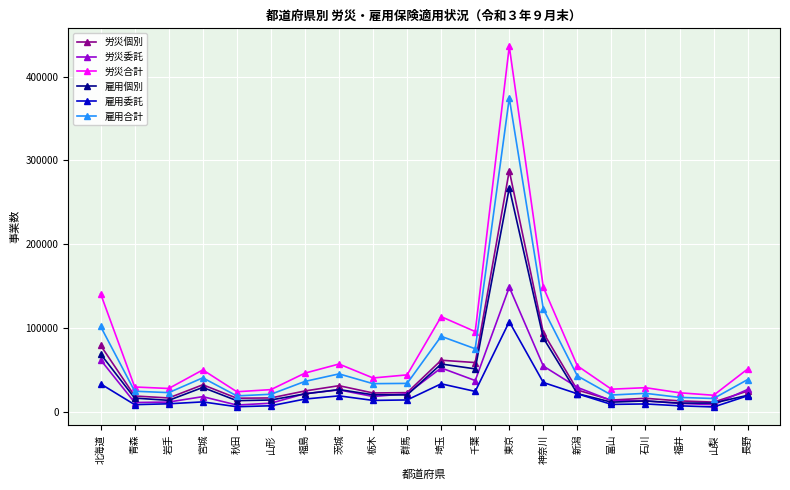

What is the approximate value of 雇用委託 at 福島, to the nearest 100?

14900